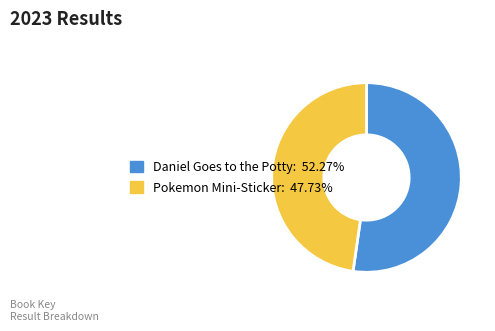

Is there any slice that represents more than half of the pie?

Yes